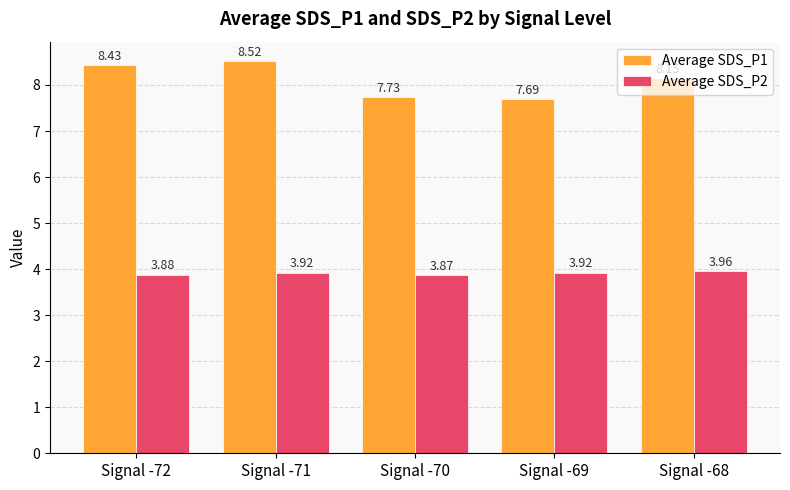

What are all the series names shown in the legend?

Average SDS_P1, Average SDS_P2